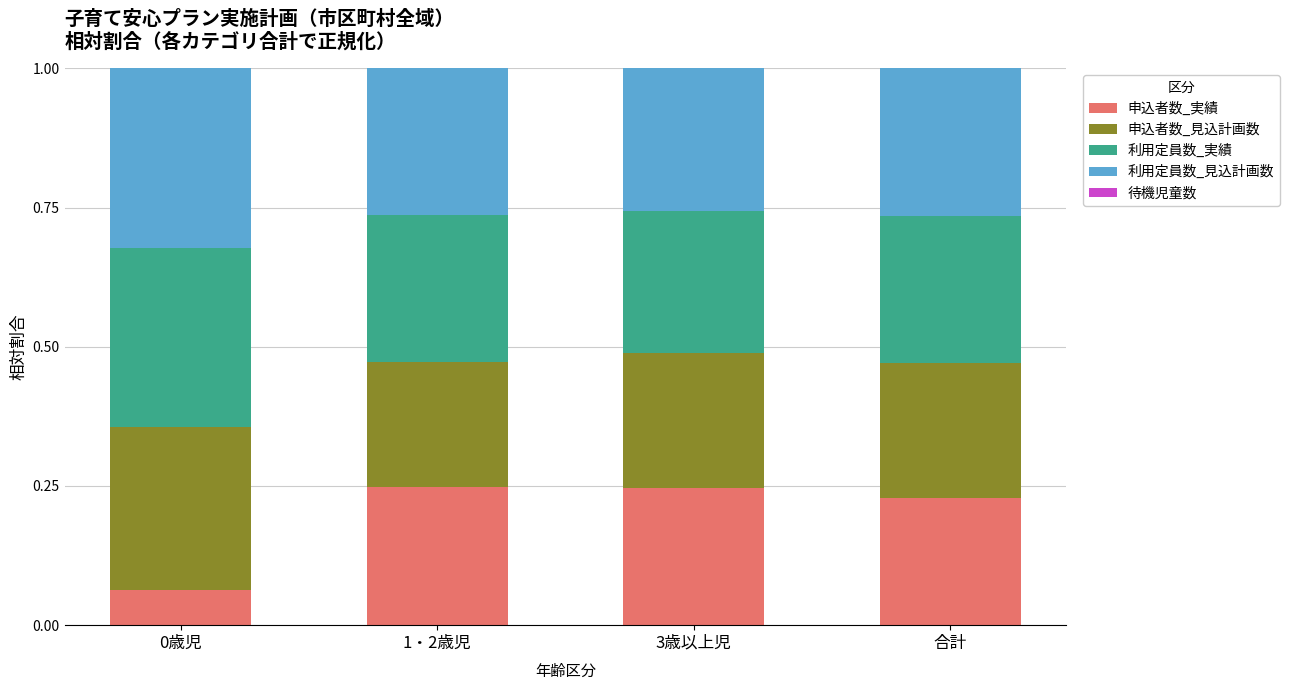

True or false: 申込者数_実績 has a value of 0.4 at 3歳以上児.

False